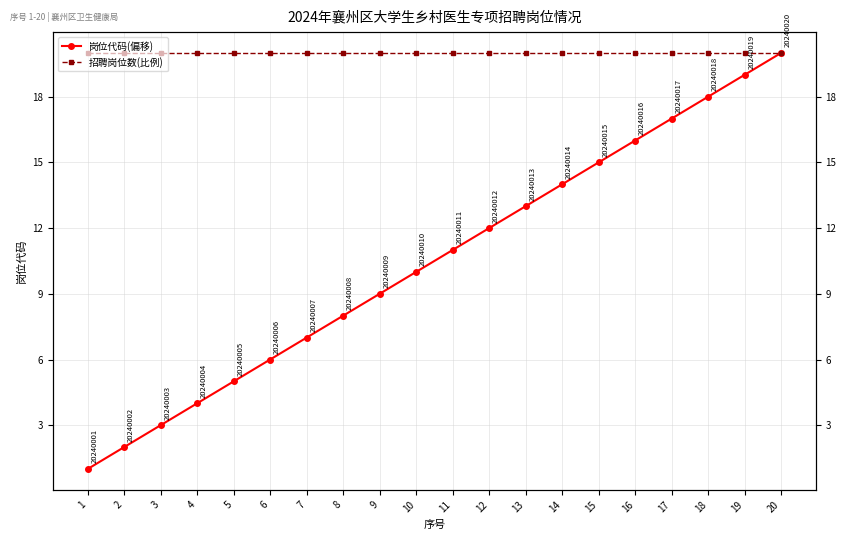

What is the spread (max minus min) of values at 17?

3